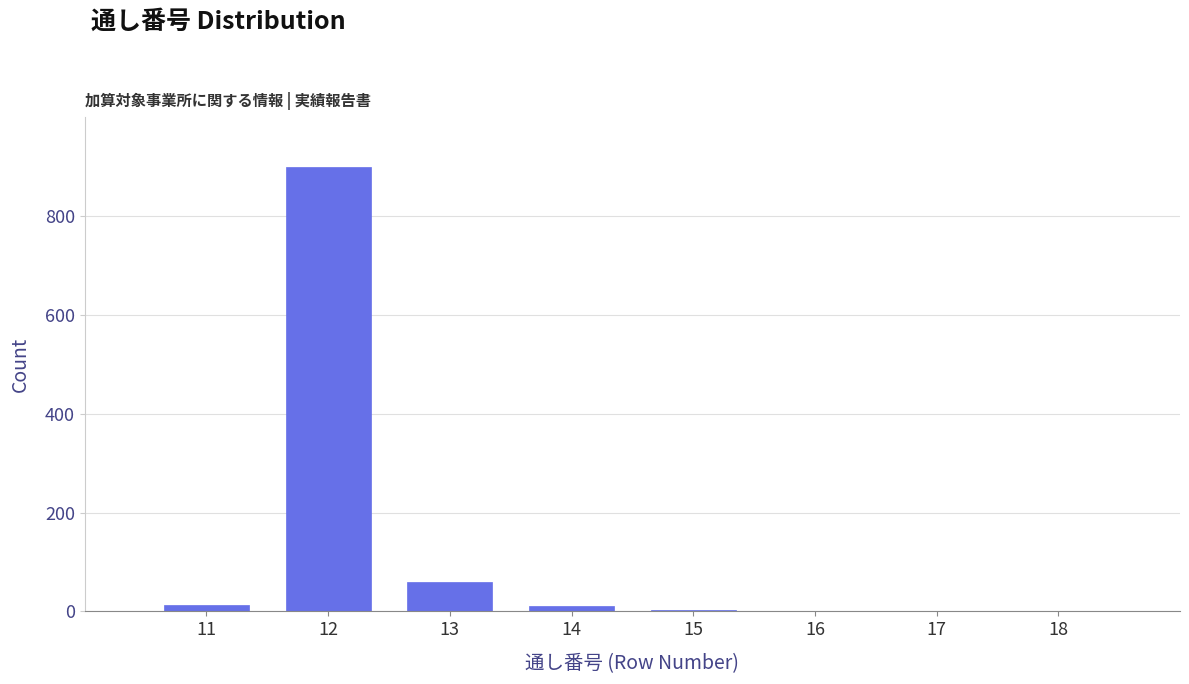

What is the maximum value shown in the chart?

900